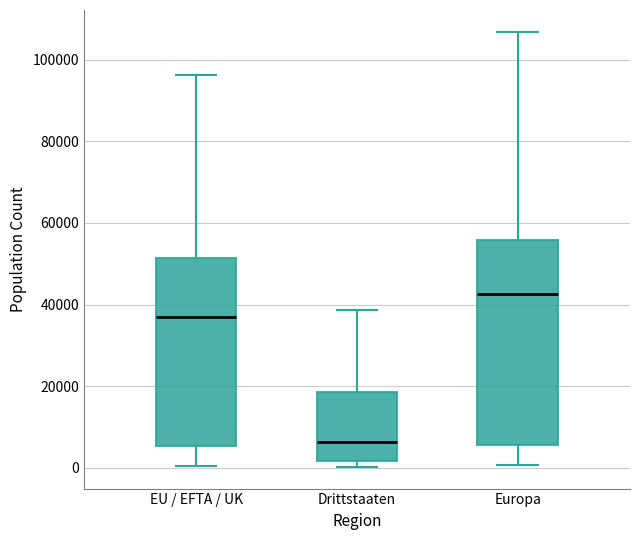

Where is the lower edge of the box for Europa on the y-axis? The values are not printed on the chart, so give them approximately, as read against the axis.

6000